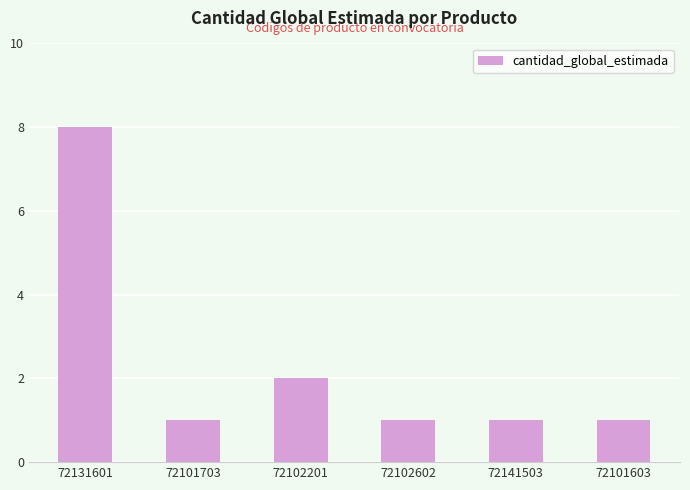

Which category has the highest value across all series?

72131601